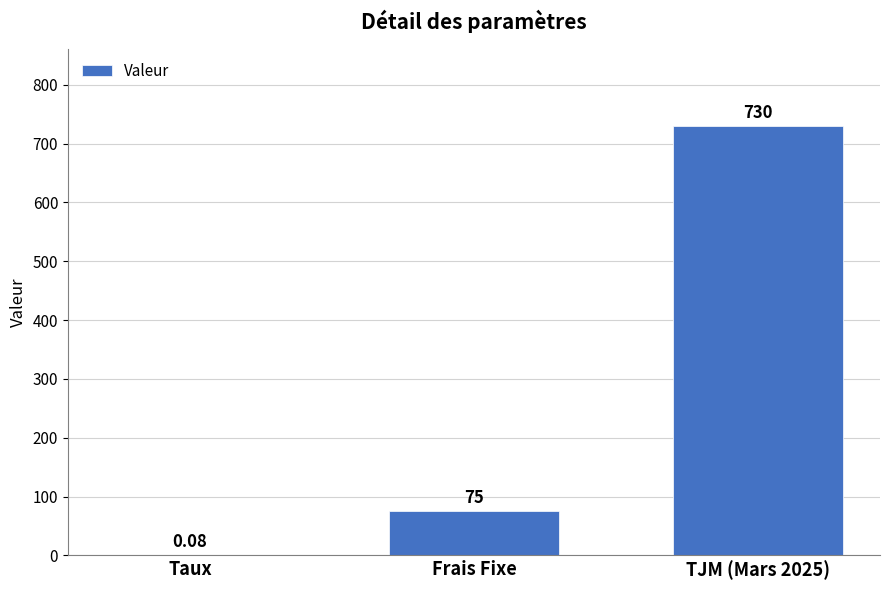

At which category does the chart reach its peak across all series?

TJM (Mars 2025)